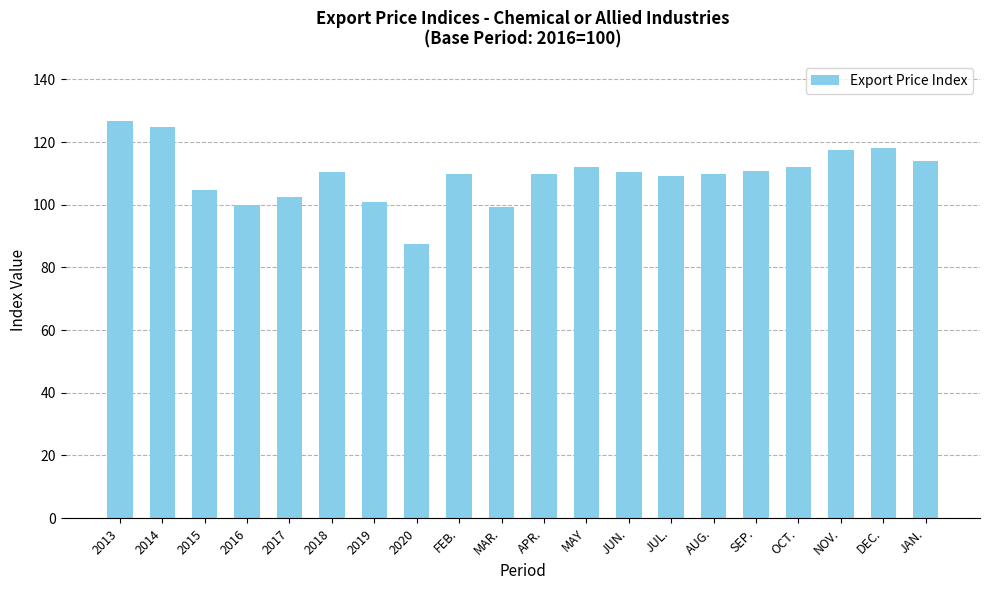

What is the average value?

109.5